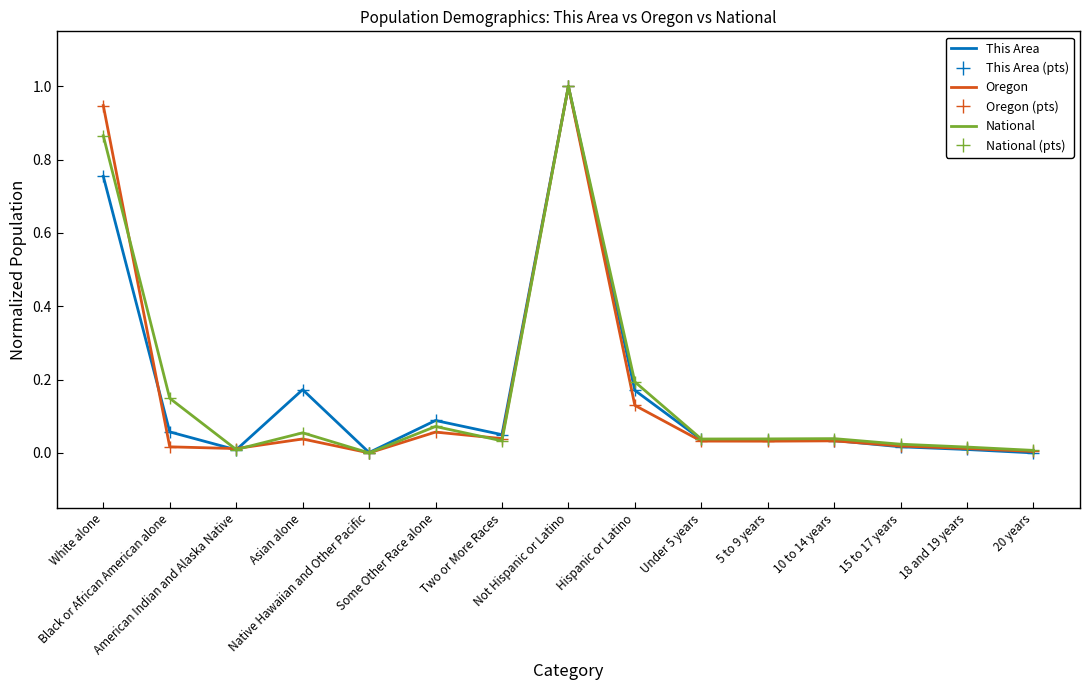

Read the National value at Black or African American alone.

0.1